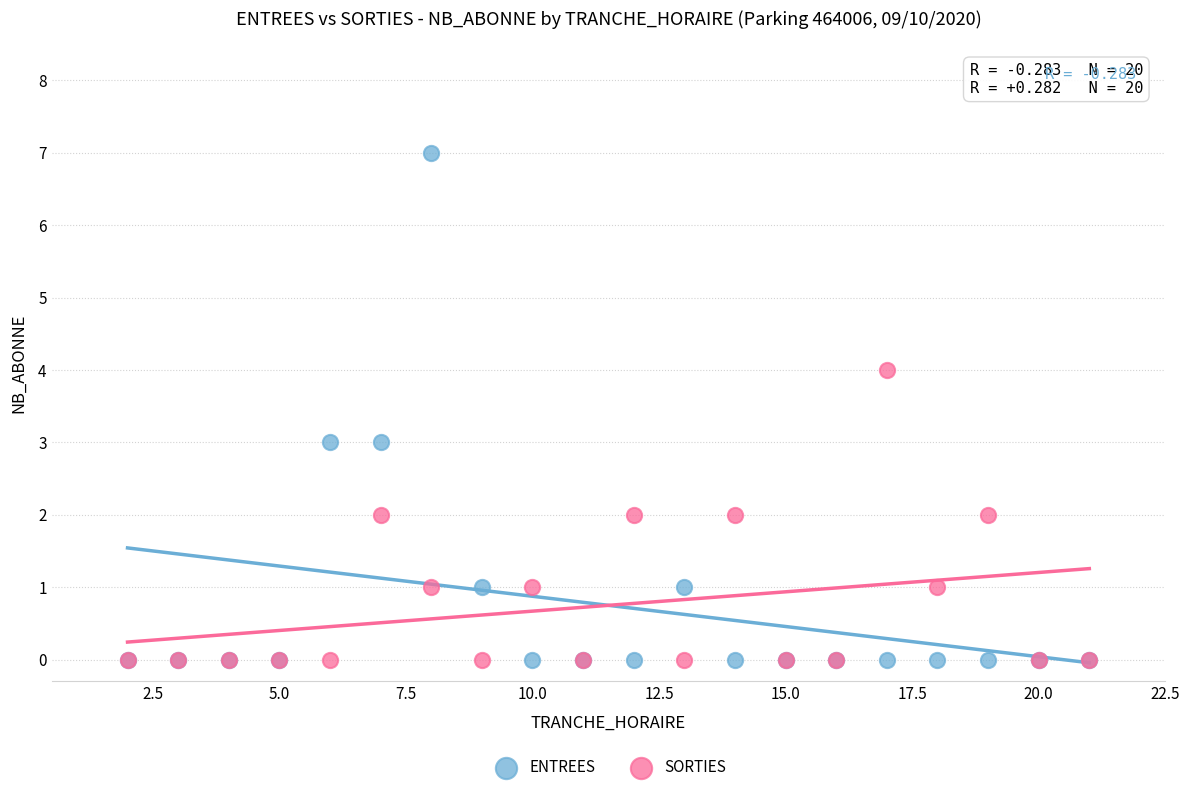

What are all the series names shown in the legend?

ENTREES, SORTIES